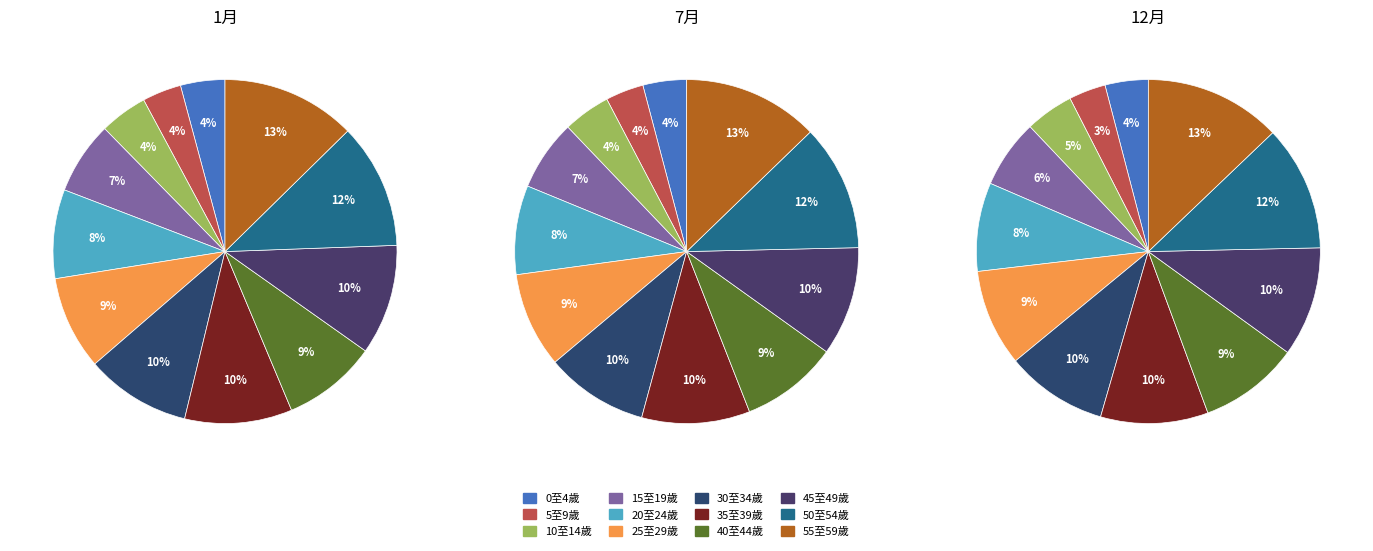

Is there any slice that represents more than half of the pie?

No